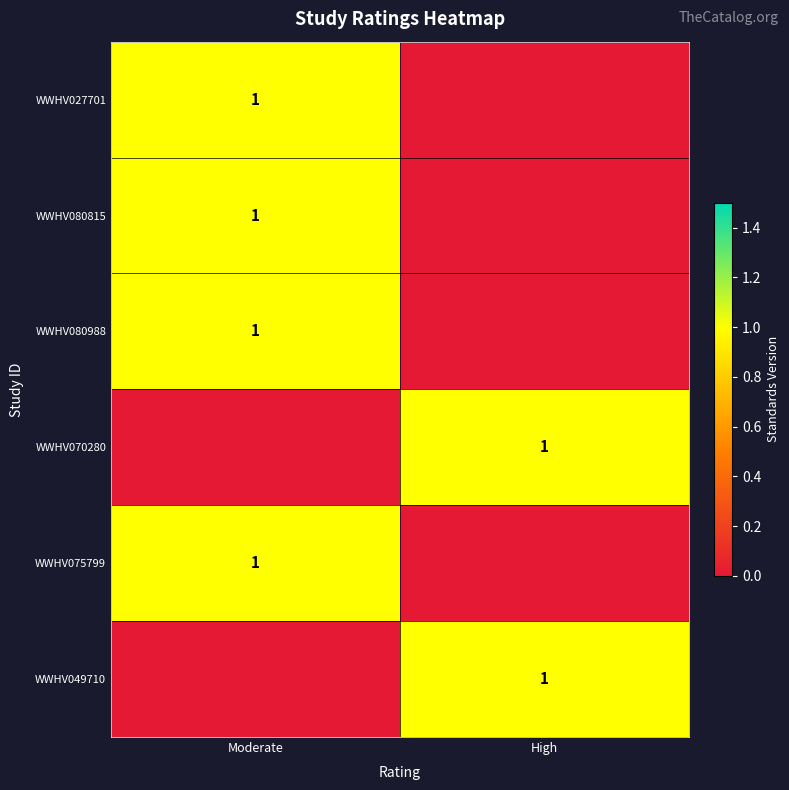

Is it true that WWHV080815 equals 1 at Moderate?

True